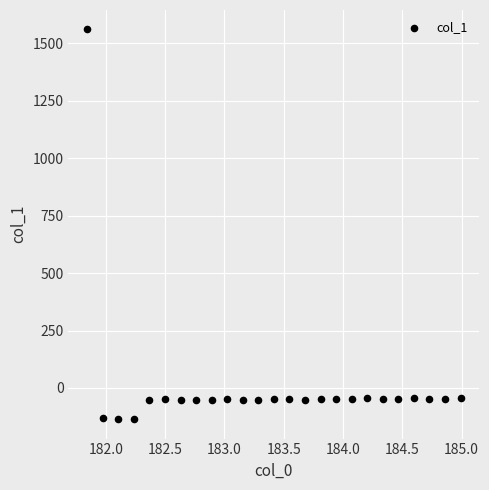

What is the range of Y values (max minus min)?

1694.7